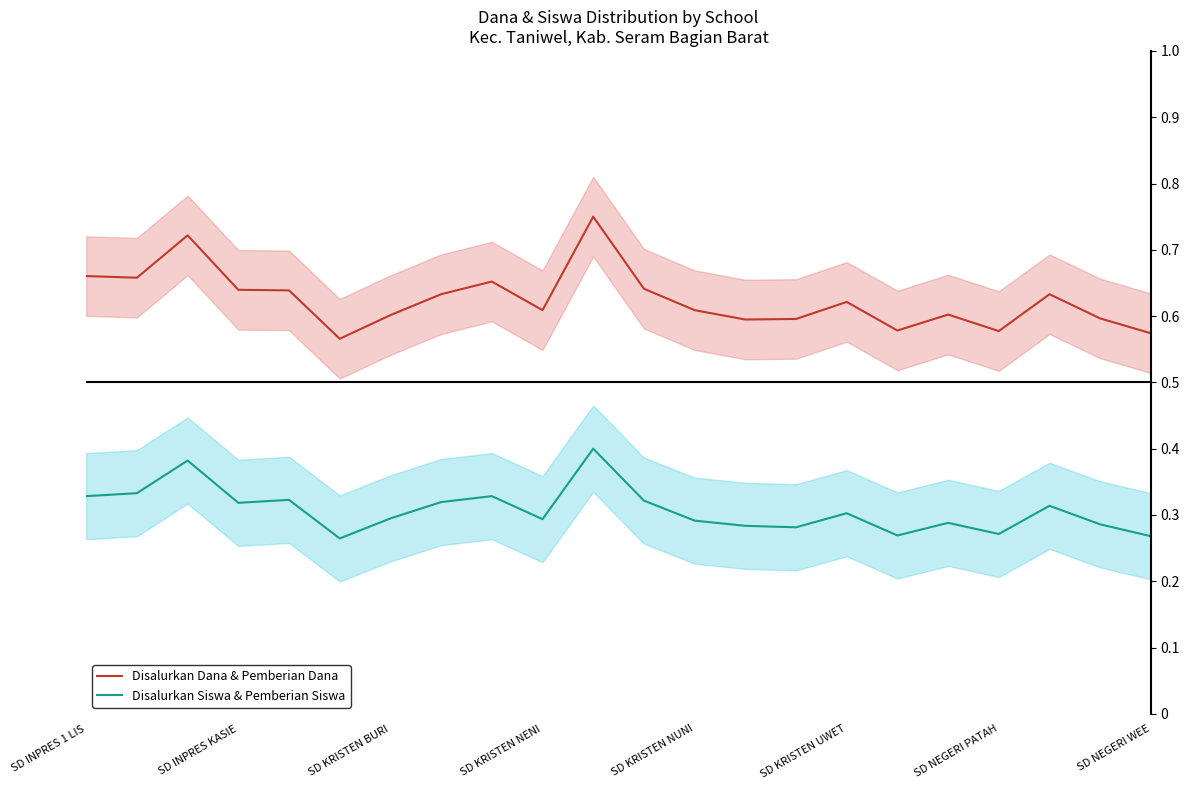

True or false: Disalurkan Dana & Pemberian Dana and Disalurkan Siswa & Pemberian Siswa intersect in this chart.

False